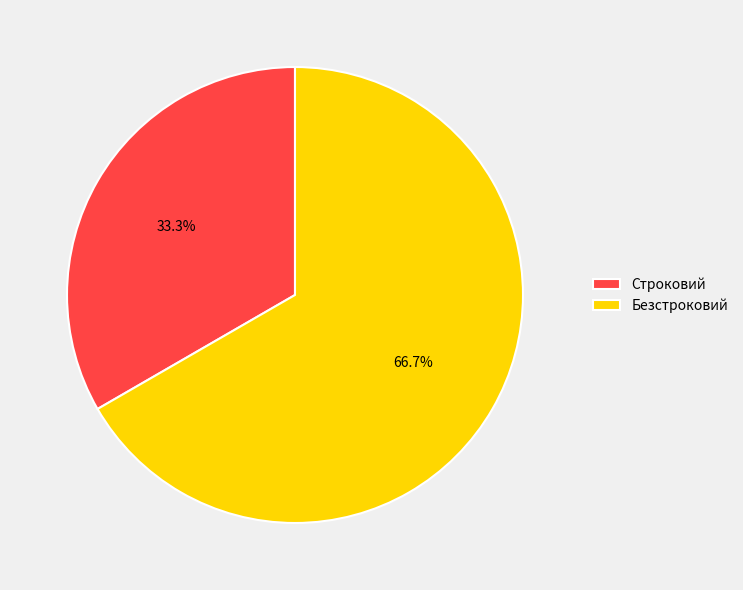

To the nearest percent, what is the difference between the Строковий and Безстроковий slice percentages?

33%